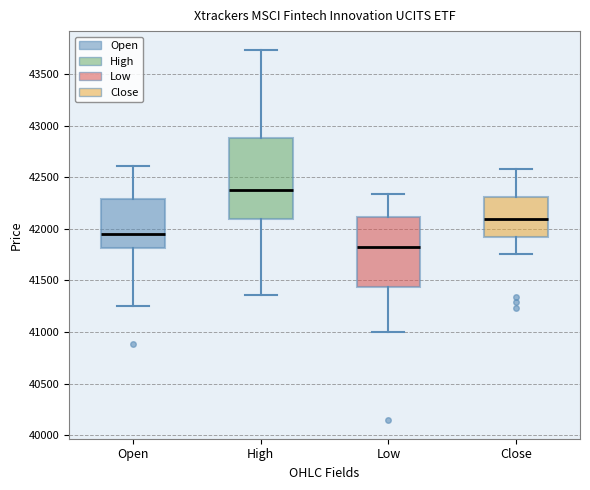

Where is the lower edge of the box for Close on the y-axis? The values are not printed on the chart, so give them approximately, as read against the axis.

41900